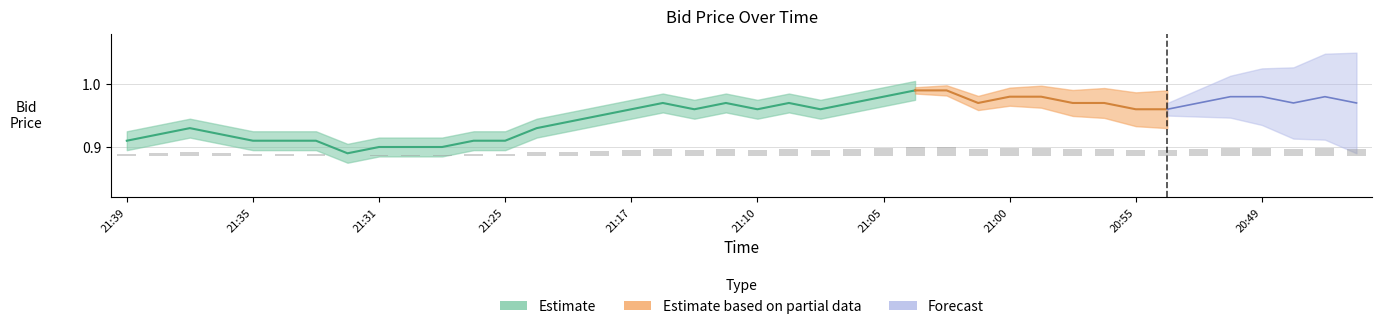

Is it true that the value at 21:25 is 0.0?

False